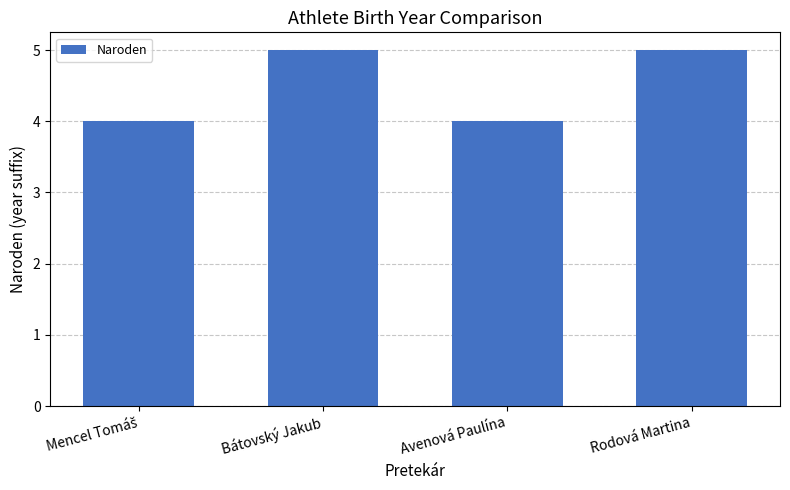

What is the change in value from Avenová Paulína to Rodová Martina?

+1